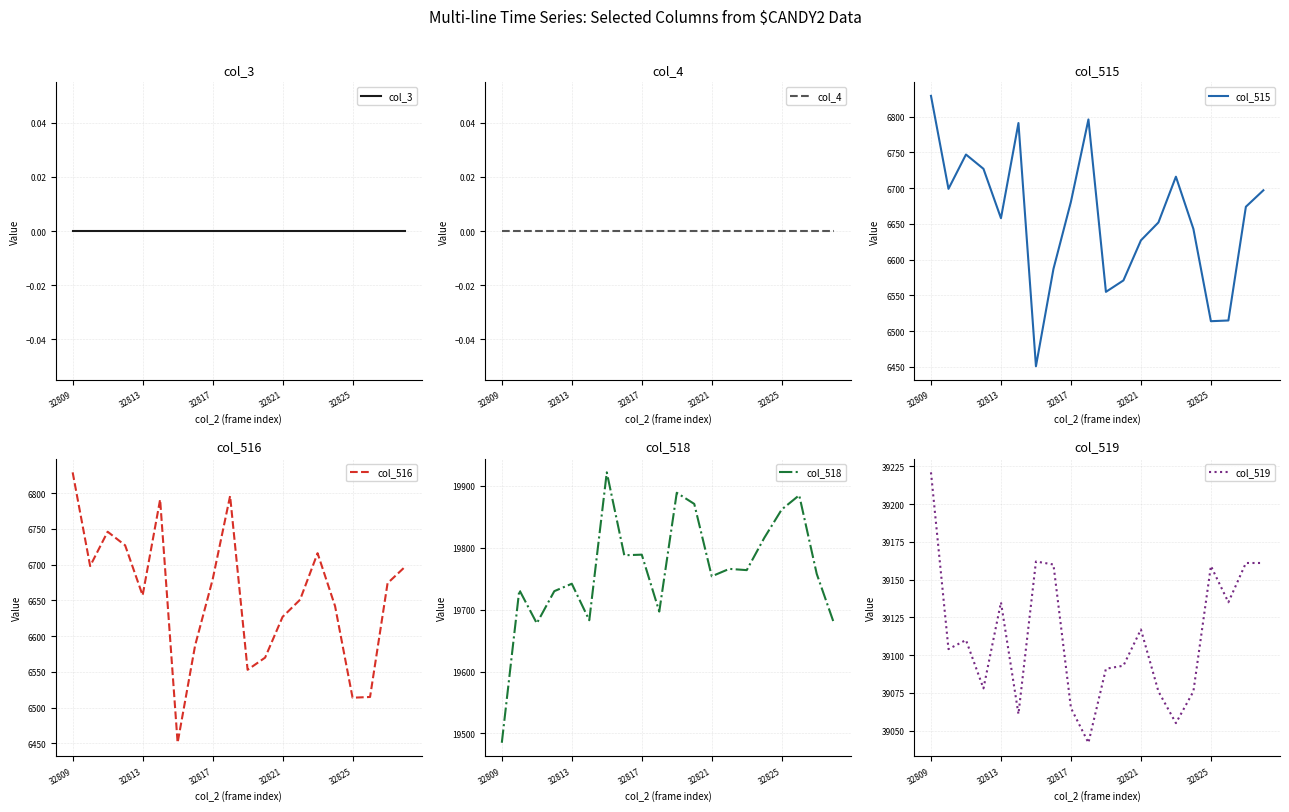

Which series has the widest spread of values?

col_518